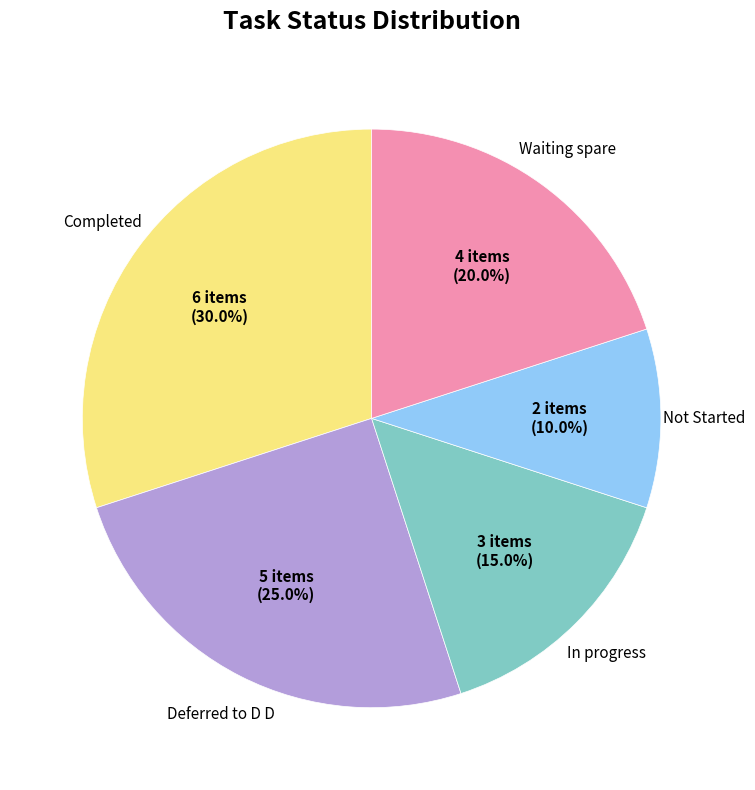

Is there any slice that represents more than half of the pie?

No